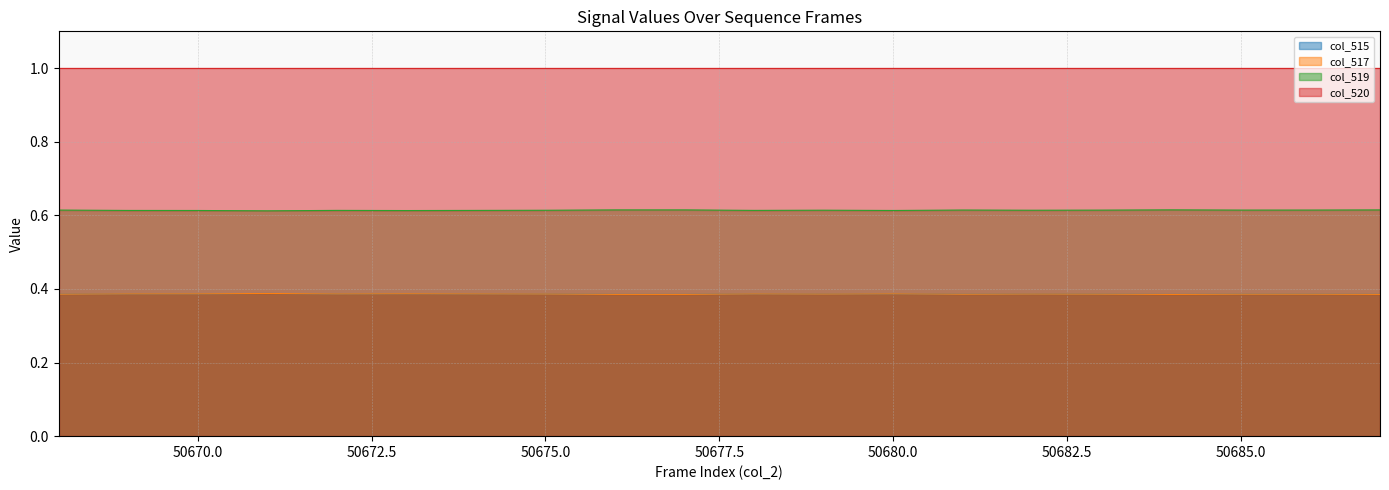

Does the chart have visible grid lines?

Yes